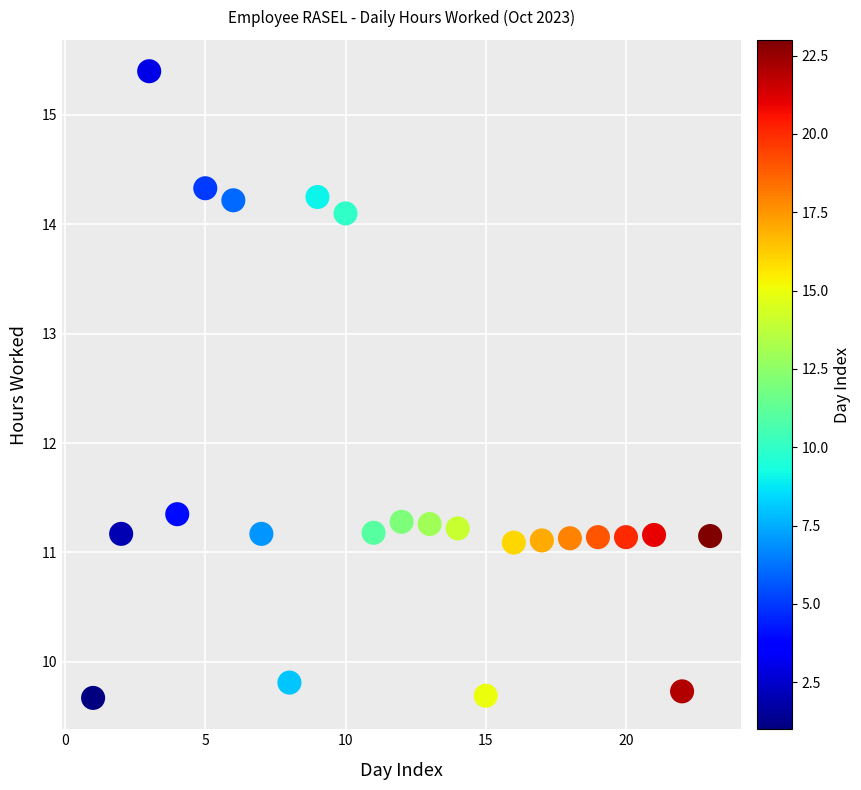

What is the range of X values (max minus min)?

22.0